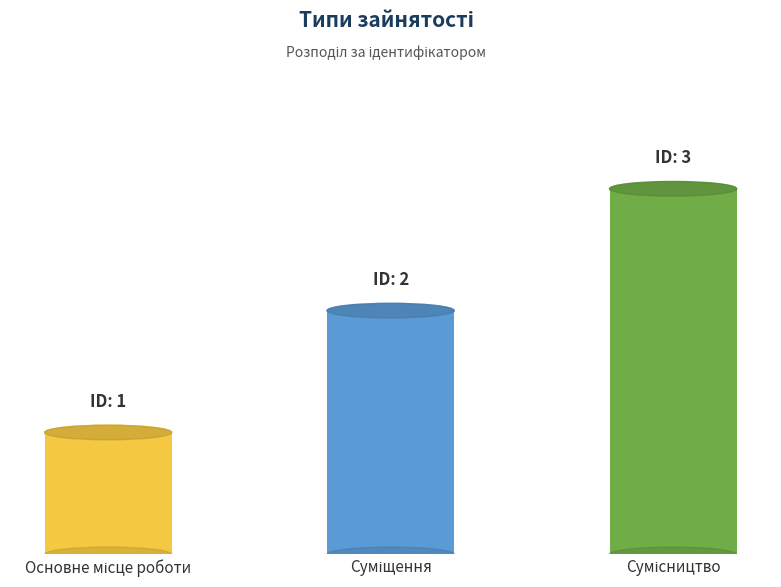

What is the change in value from Основне місце роботи to Сумісництво?

+2